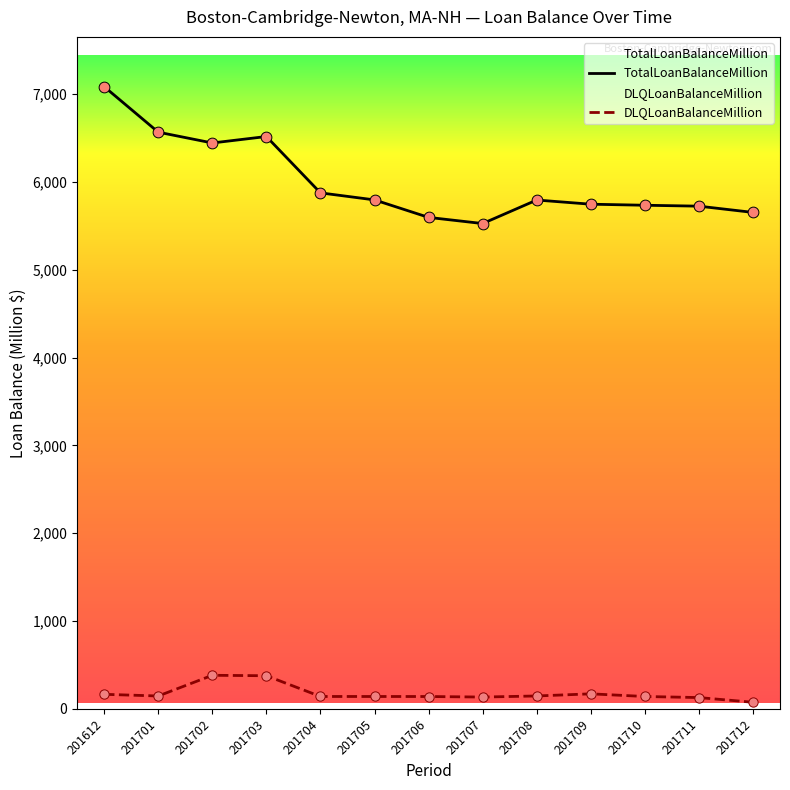

What are all the series names shown in the legend?

TotalLoanBalanceMillion, DLQLoanBalanceMillion